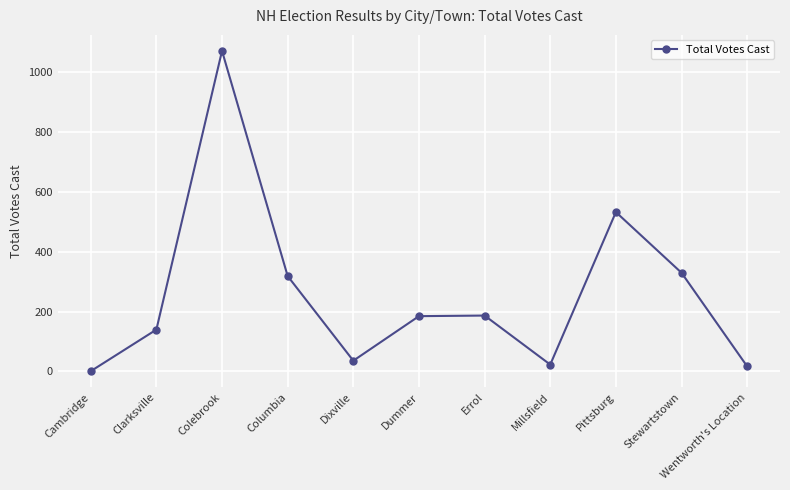

What is the value of the 10th point from the left?

330